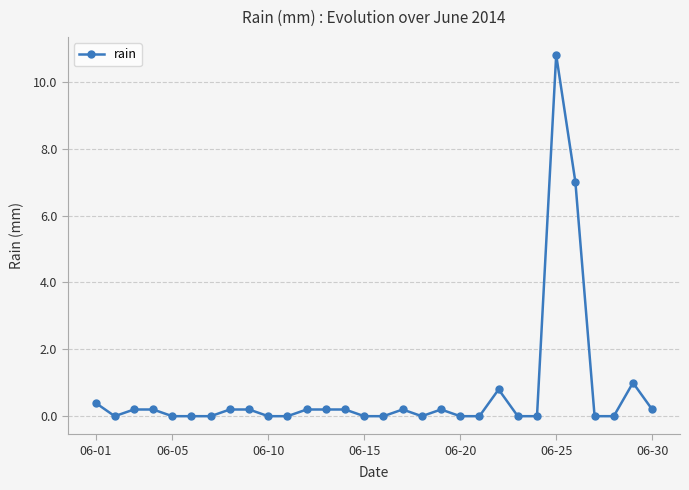

What is the sum of all values?

22.0